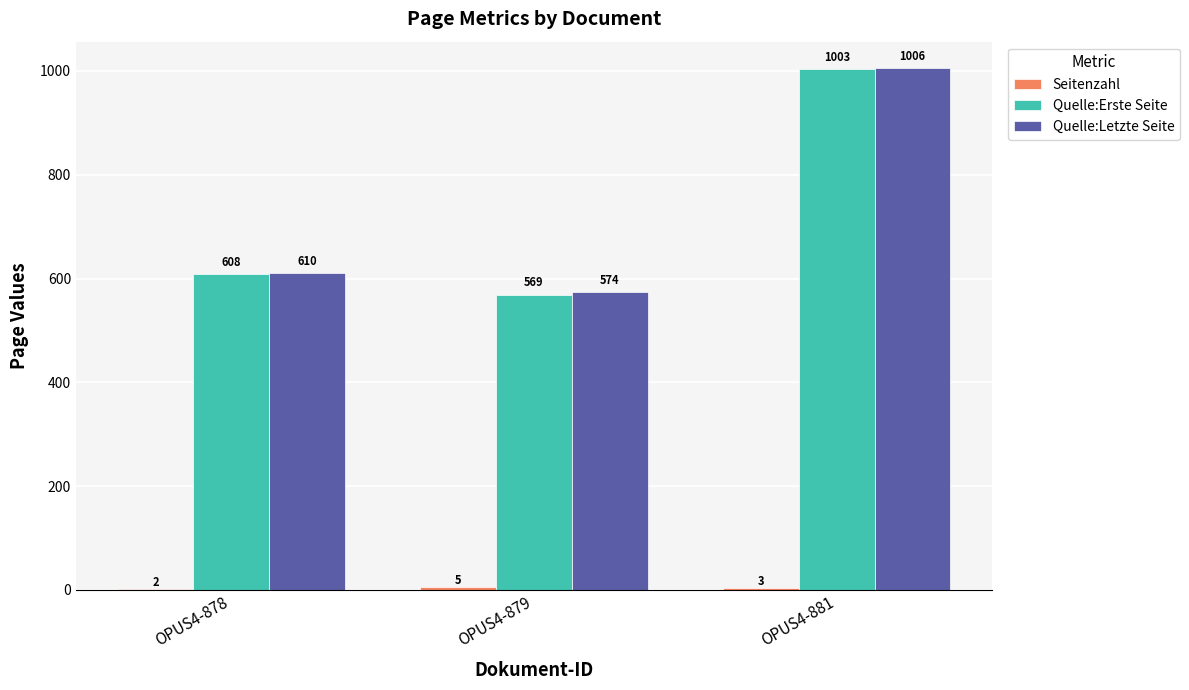

At which category is the sum across all series the highest?

OPUS4-881